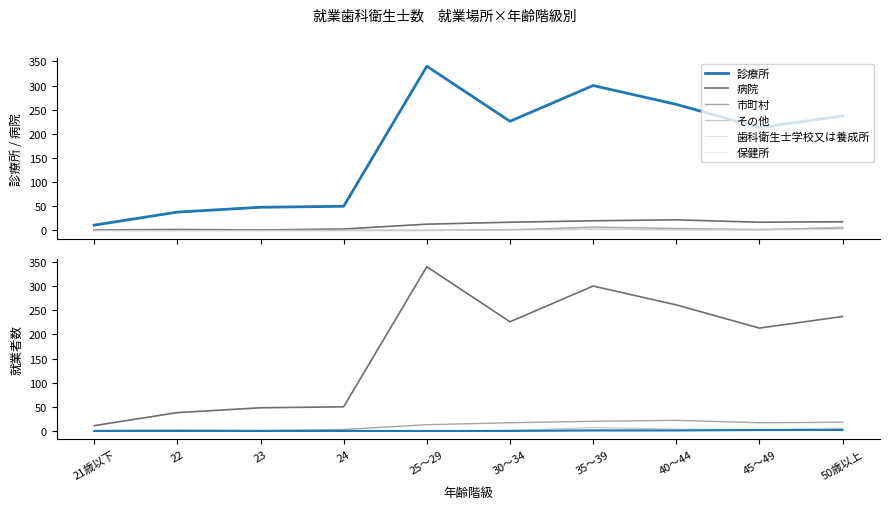

True or false: 保健所 has a value of 1 at 35～39.

True